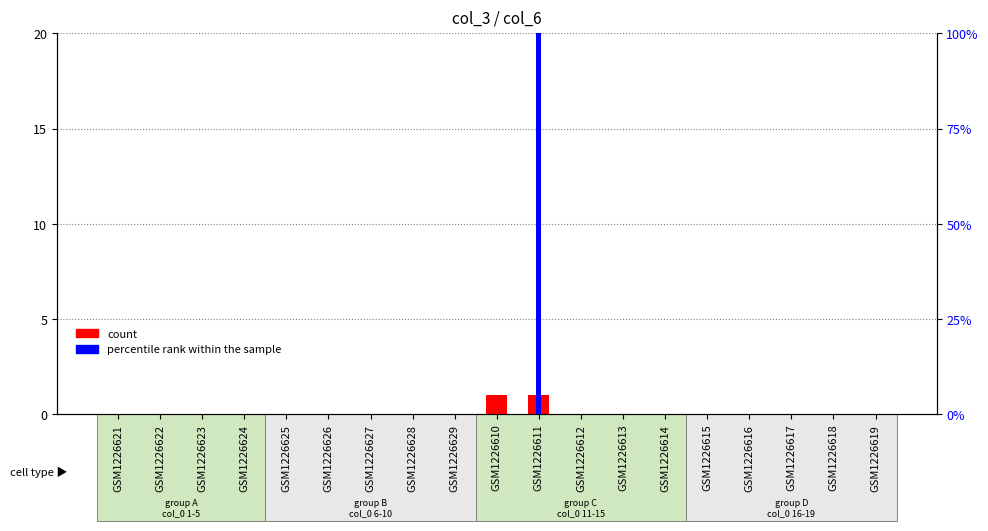

How many values in the percentile rank within the sample series exceed 0?

1